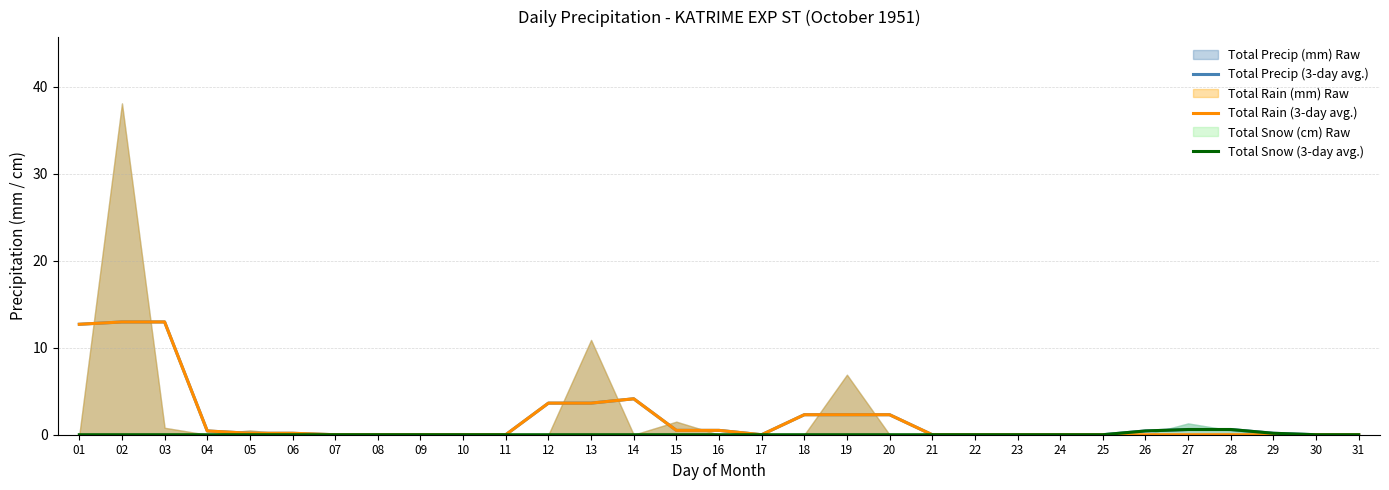

The value of Total Rain (3-day avg.) at 27 is 0.0. True or false?

True